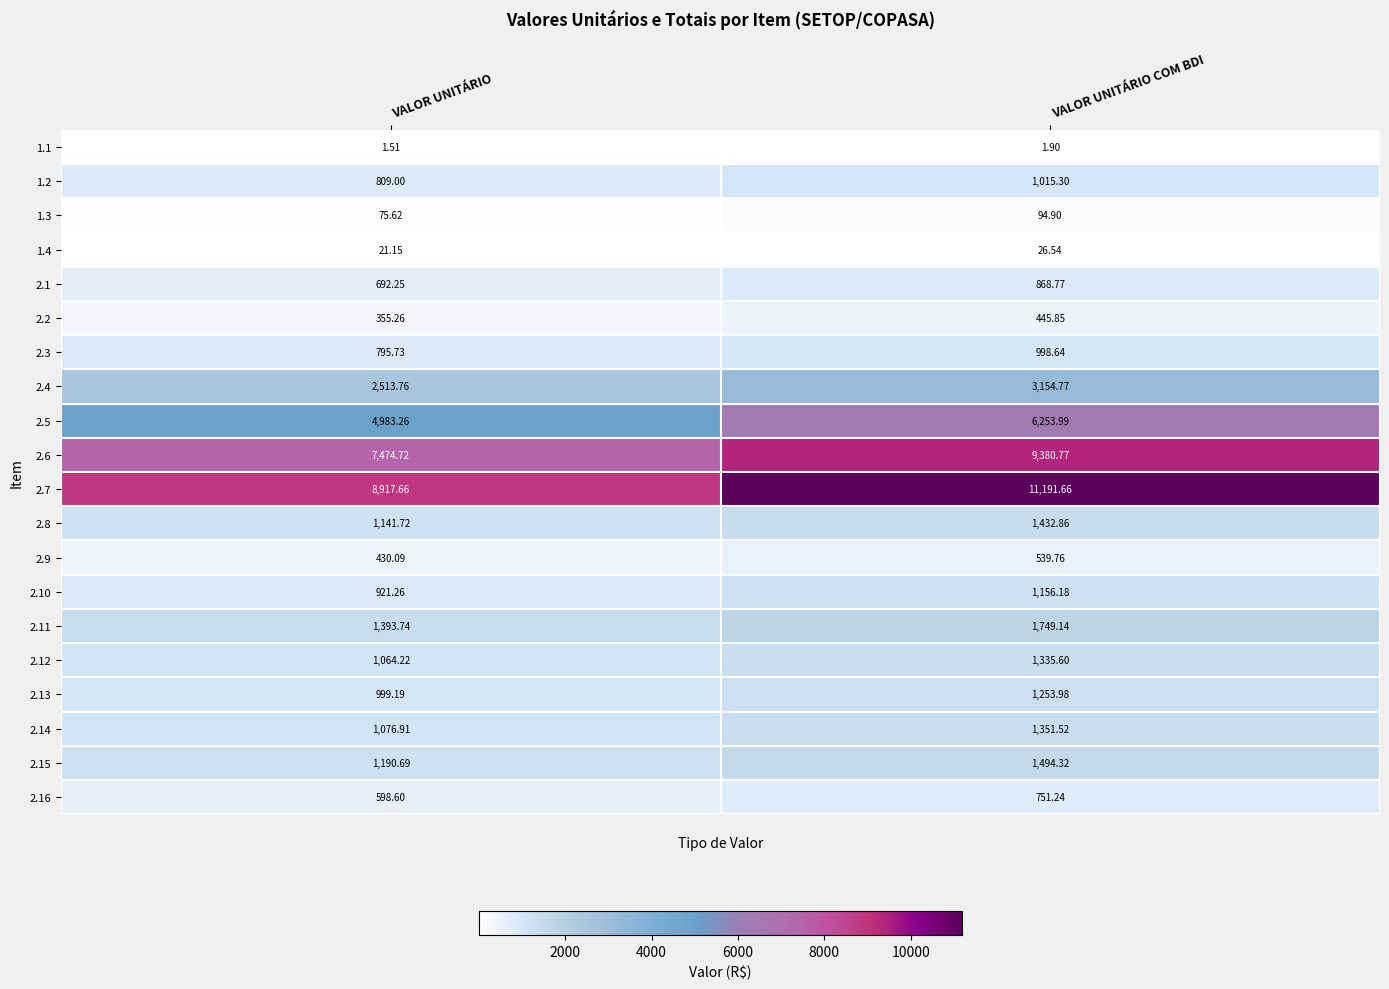

At which label is 2.13 closest to 1126?

VALOR UNITÁRIO